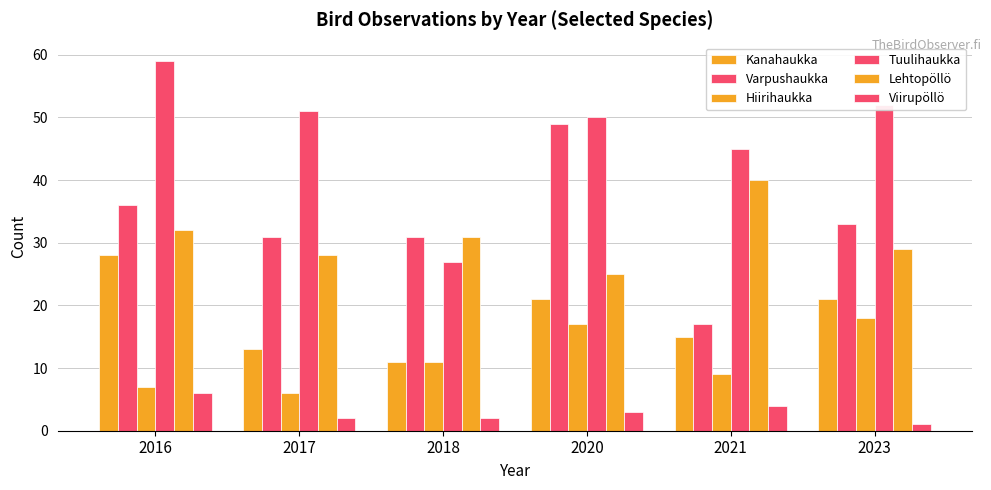

Rank the series at 2017 from highest to lowest value.

Tuulihaukka, Varpushaukka, Lehtopöllö, Kanahaukka, Hiirihaukka, Viirupöllö